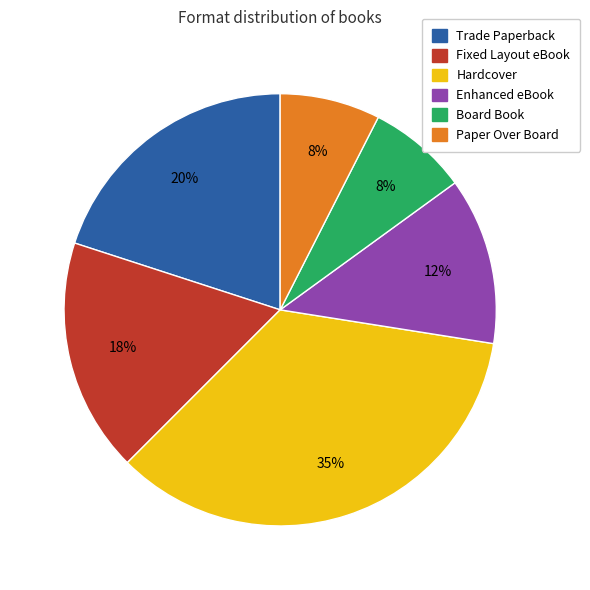

To the nearest percent, what portion does Board Book represent?

8%